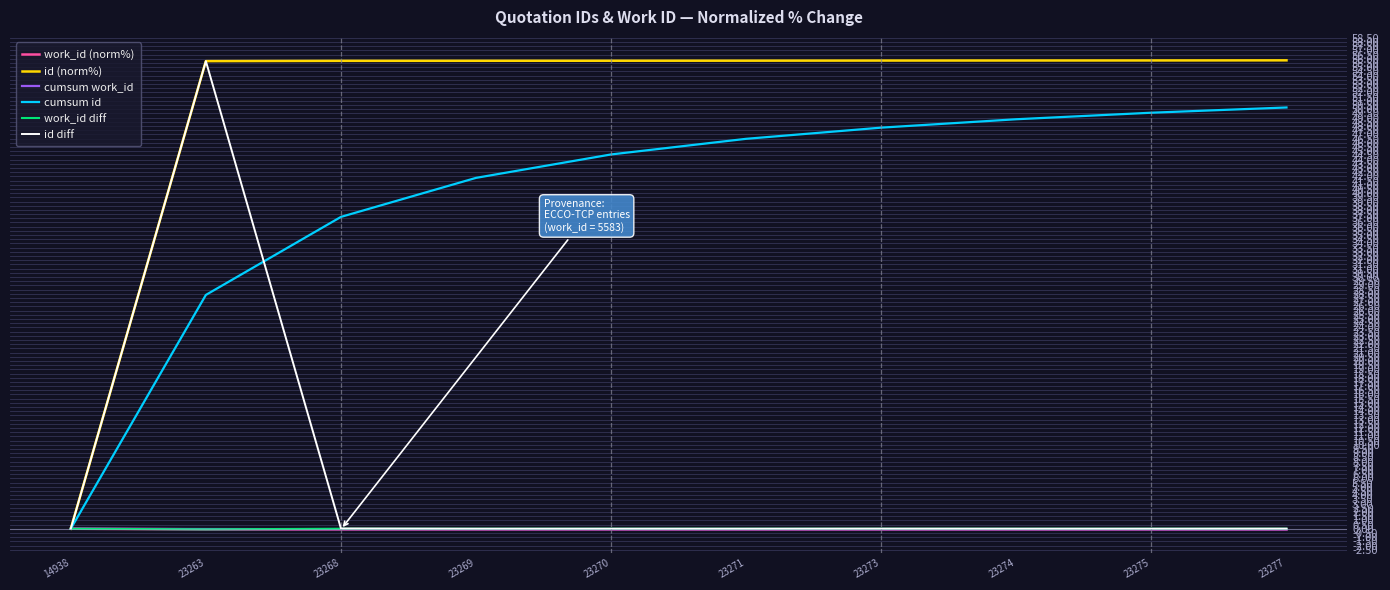

Is it true that cumsum id equals 46.5 at 23271?

True